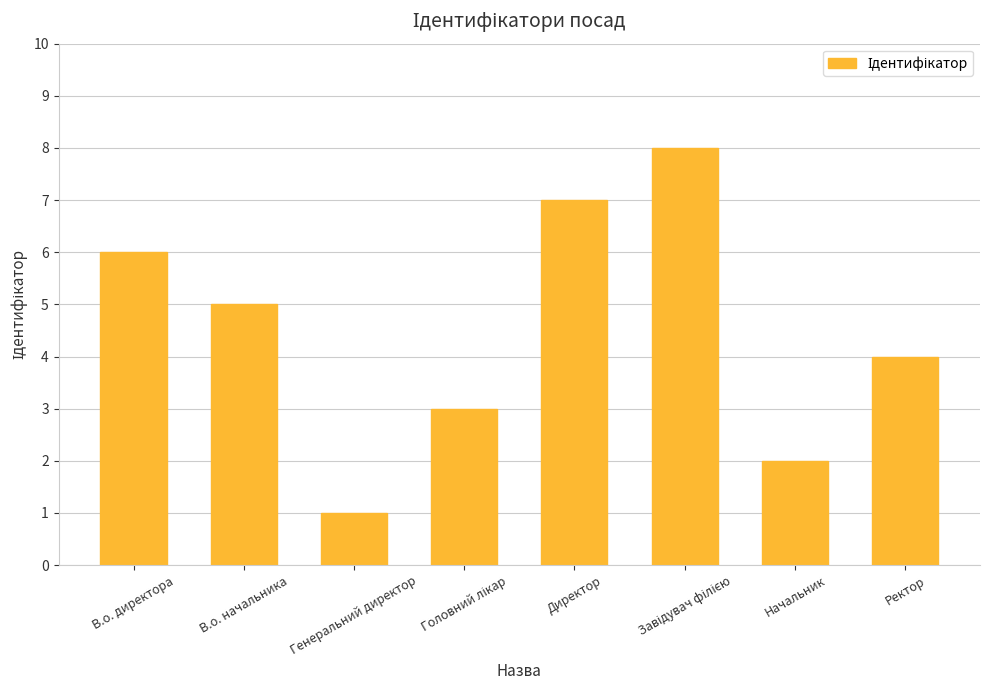

What is the label of the 8th bar from the left?

Ректор